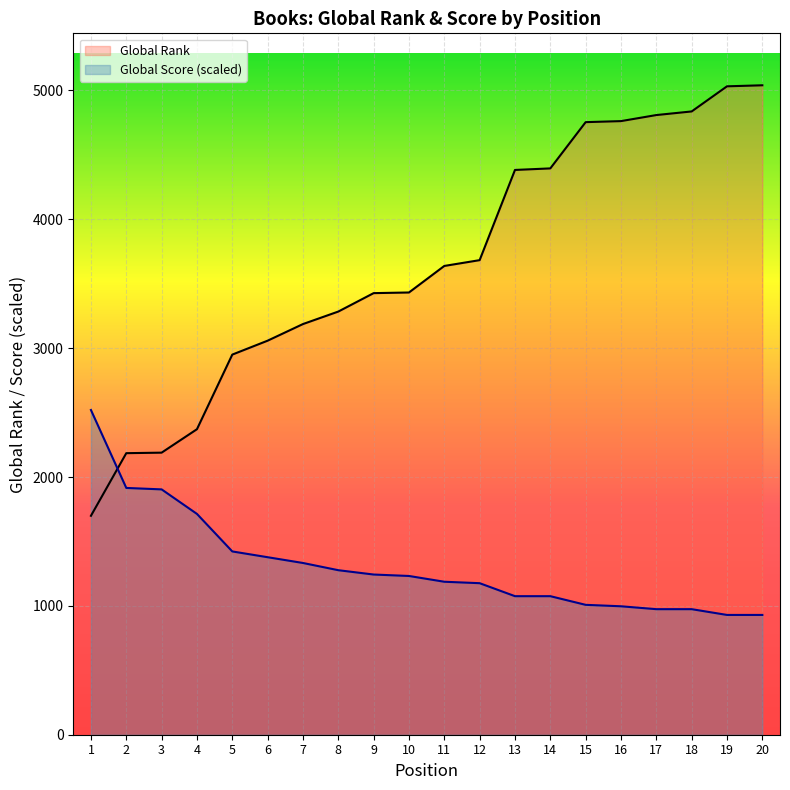

What is the greatest value displayed?

5040.0